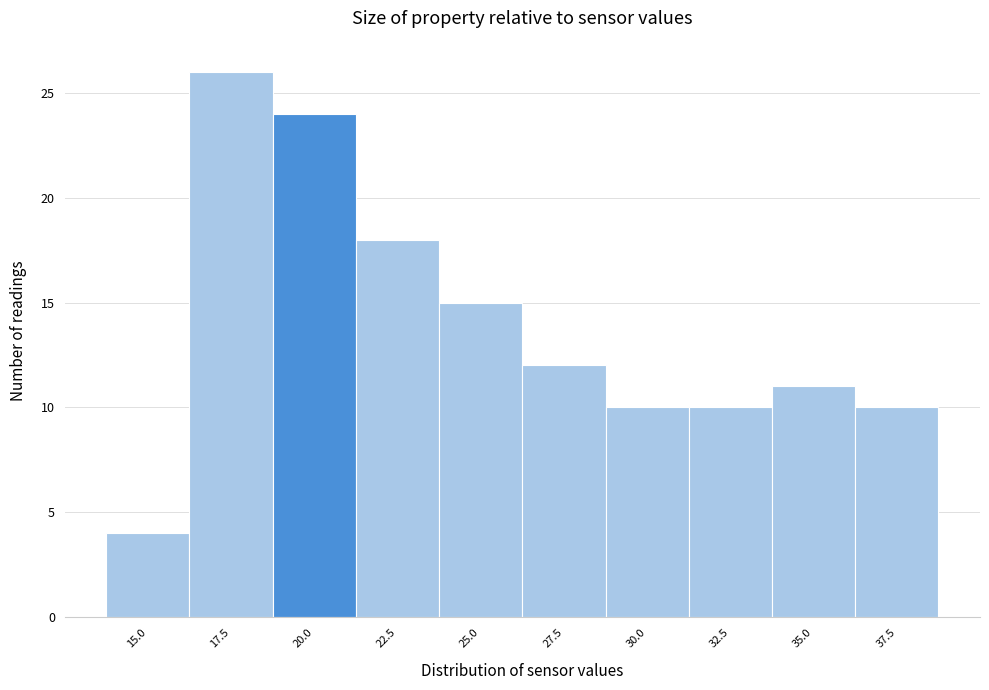

Reading left to right, transcribe all the data shown in this chart.

4	26	24	18	15	12	10	10	11	10